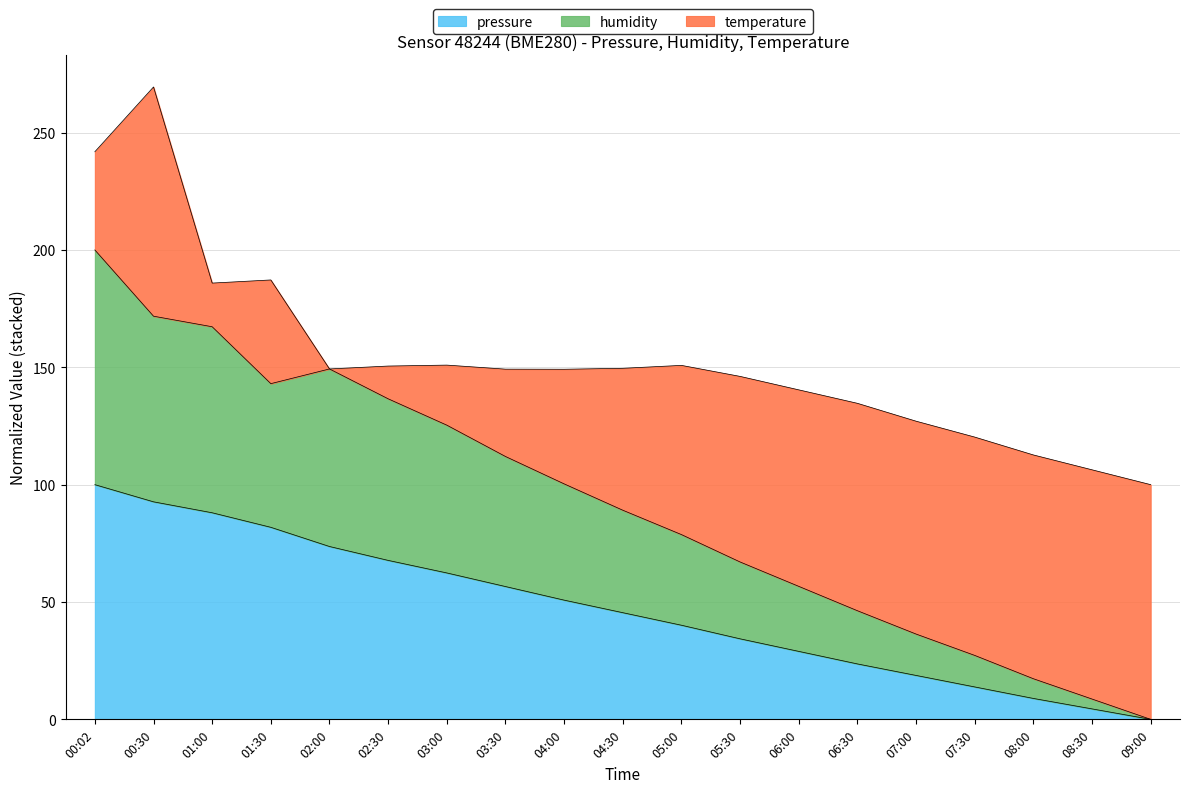

True or false: pressure has more than 1 points higher than both neighbors.

False